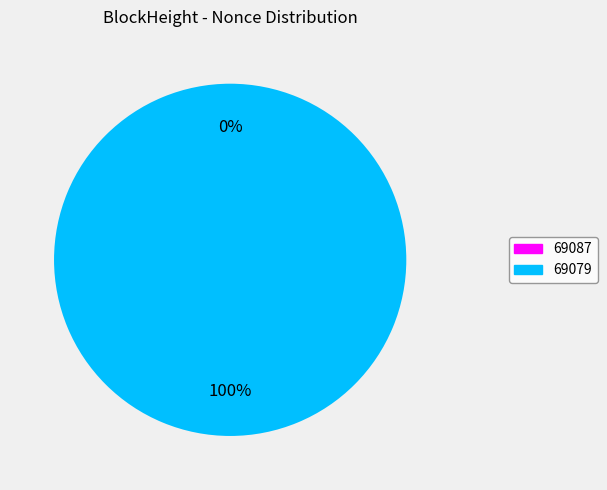

To the nearest percent, what is the difference between the largest and smallest slice percentages?

100%